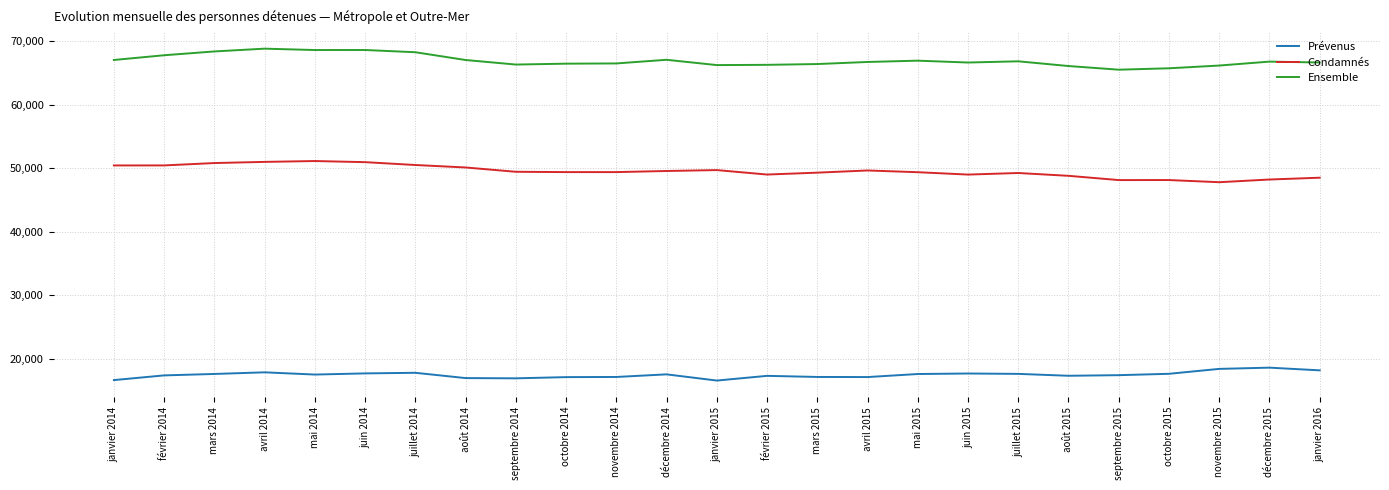

What is the total value across all series at juillet 2015?

133728